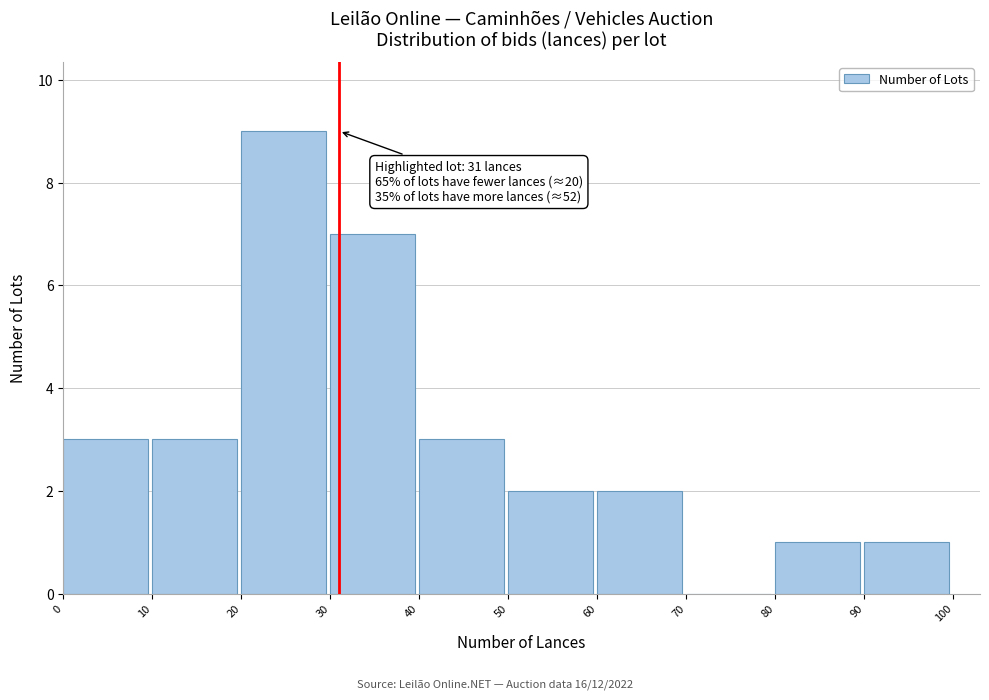

Which range on the x-axis has the tallest bar?

20 to 30